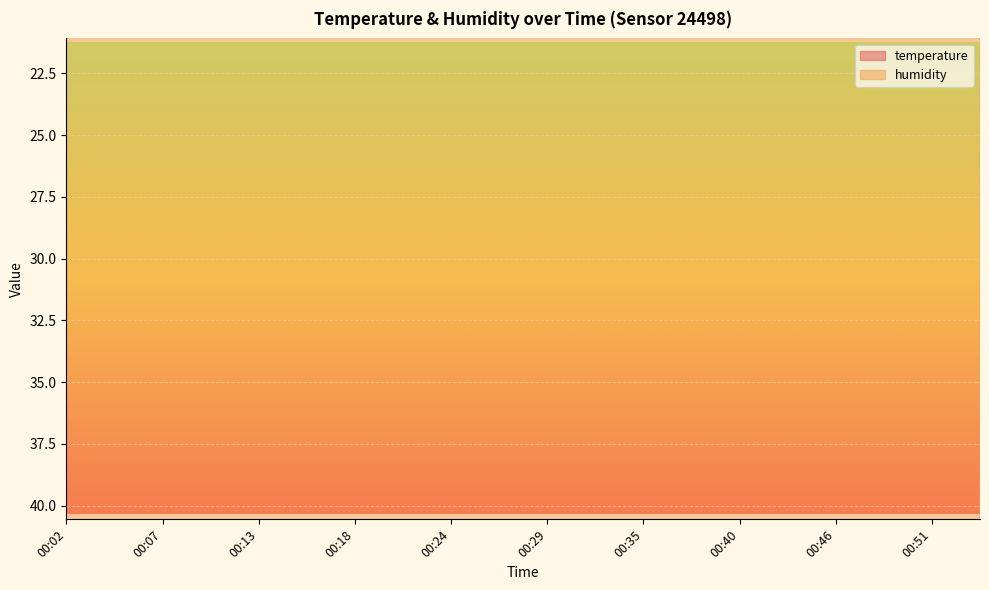

True or false: temperature and humidity intersect in this chart.

False